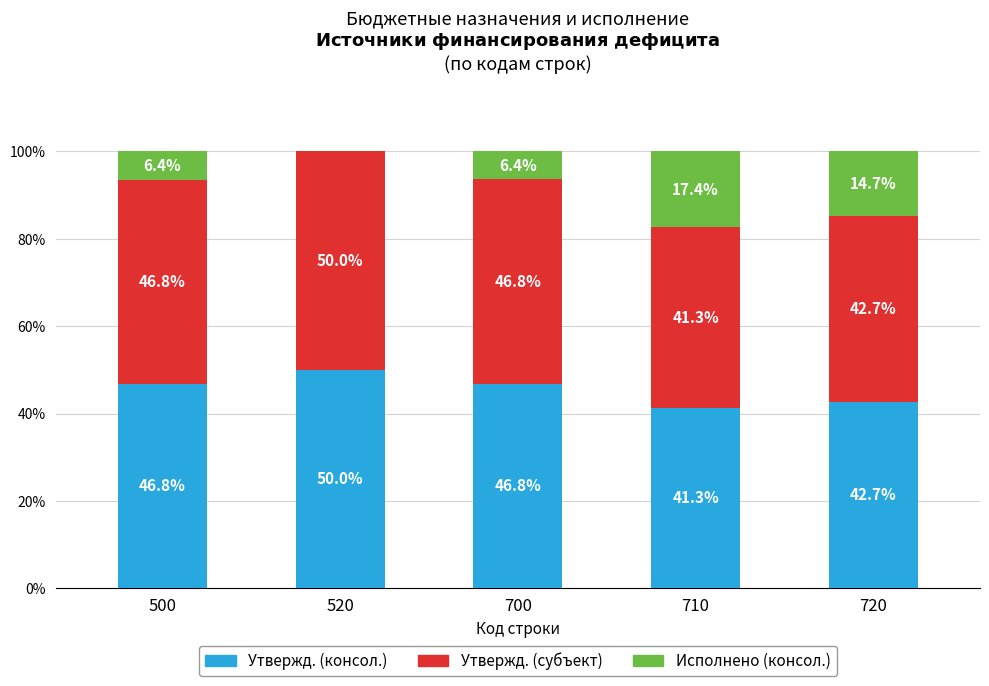

What is the sum of the Утвержд. (консол.) values at 700 and 720?

89.5